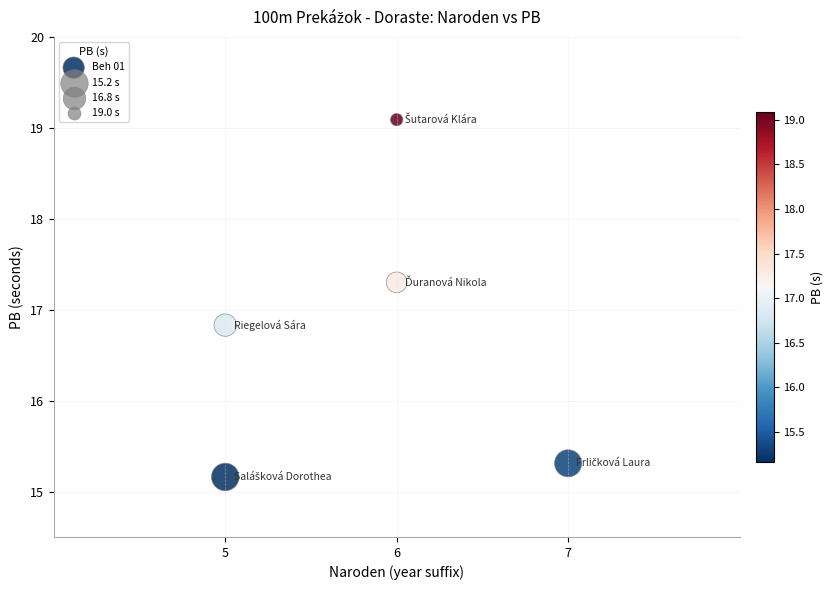

What Y value in the scatter plot is closest to 17?

16.8